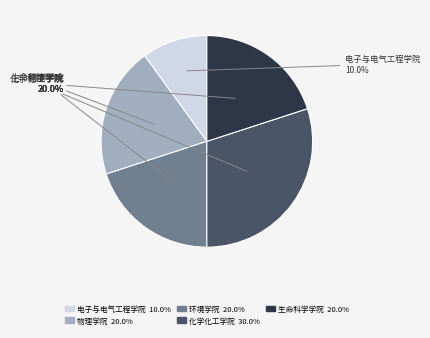

To the nearest percent, what percentage of the pie is 物理学院?

20%